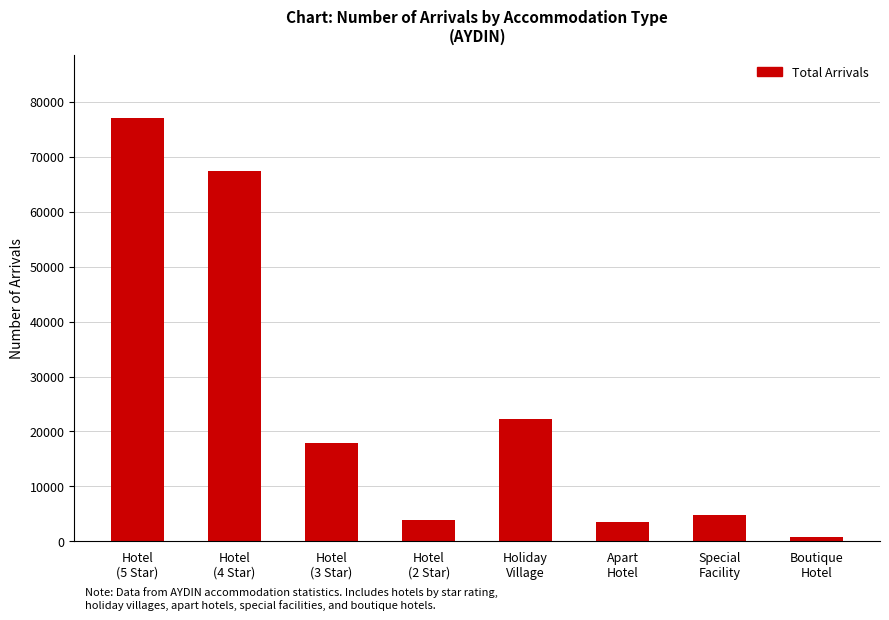

Reading left to right, what are all the values shown in this chart?

Hotel
(5 Star)=76969	Hotel
(4 Star)=67437	Hotel
(3 Star)=17981	Hotel
(2 Star)=3822	Holiday
Village=22263	Apart
Hotel=3461	Special
Facility=4796	Boutique
Hotel=898